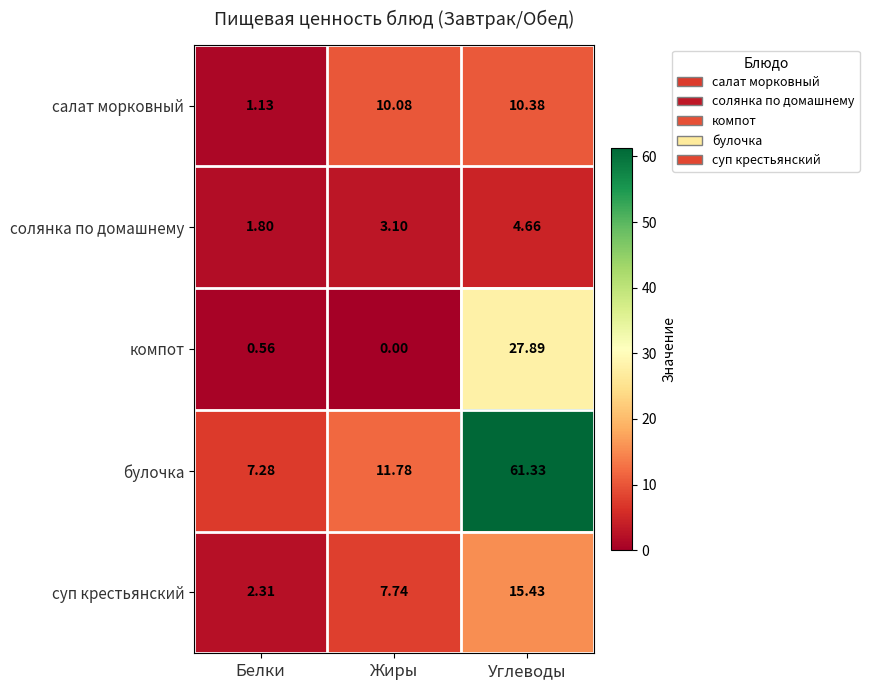

List the series in order of their peak value, highest first.

булочка, компот, суп крестьянский, салат морковный, солянка по домашнему